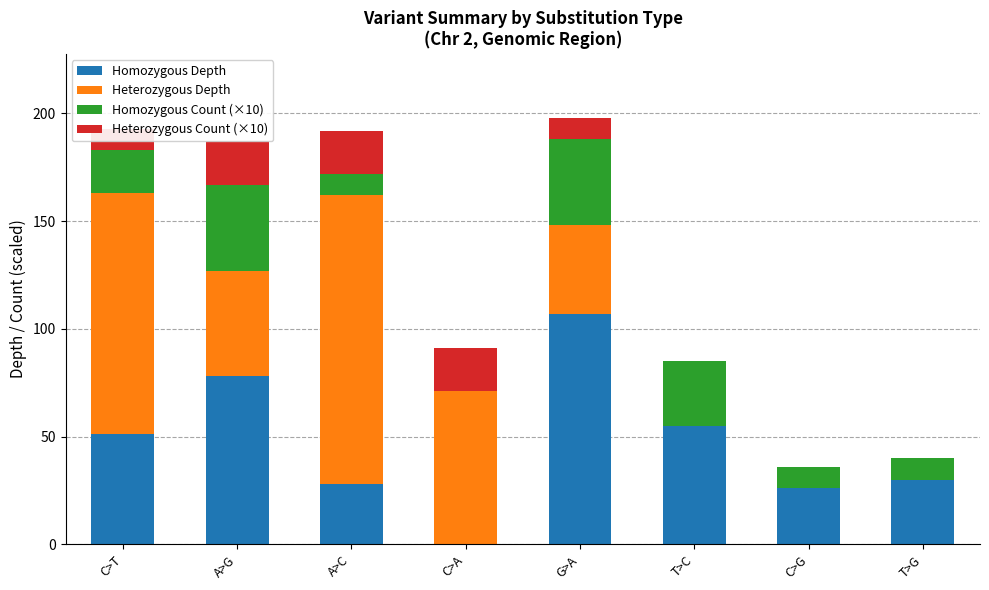

Which category has the highest value in the Homozygous Depth series?

G>A